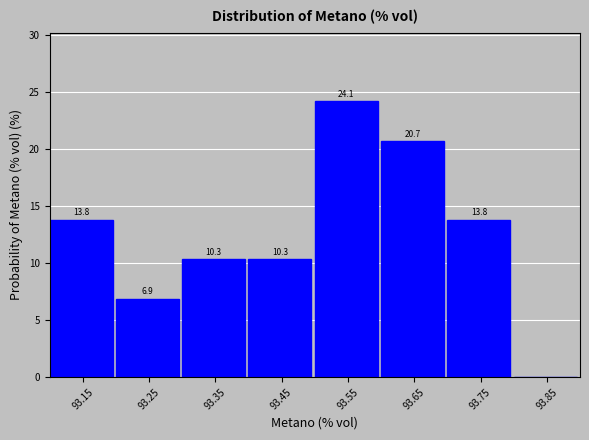

Which range on the x-axis has the tallest bar?

93.5 to 93.6